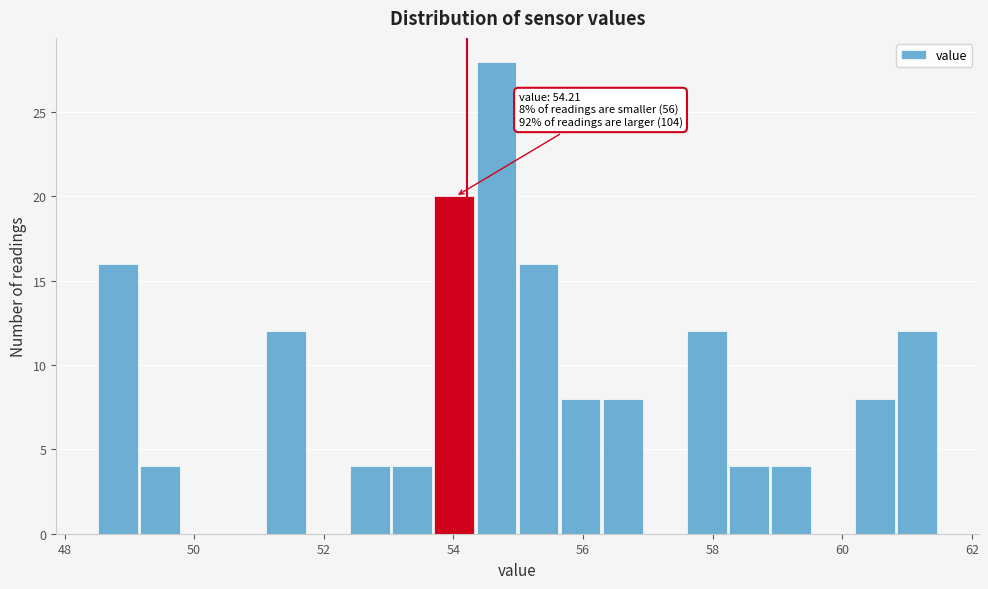

Around what value on the x-axis is the tallest bar? Give the approximate position of its centre, as read against the axis.

54.6